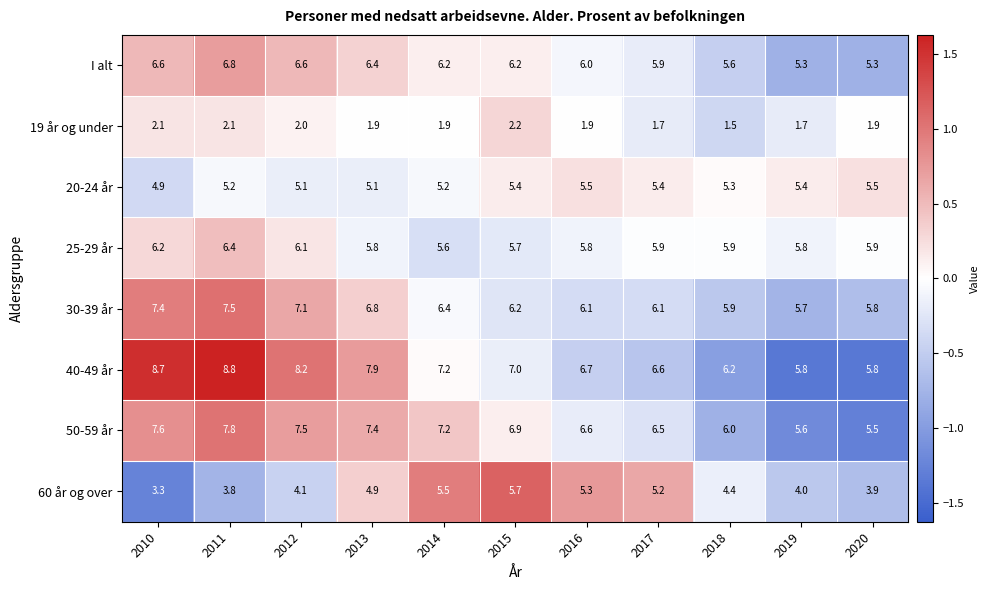

How many series are shown in this chart?

8